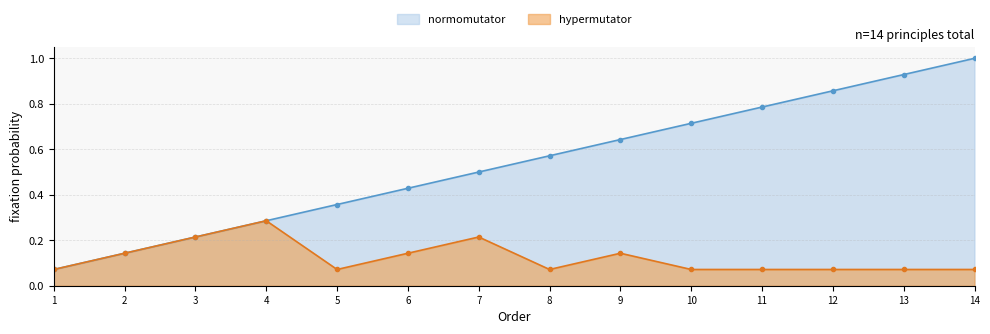

Count the number of data series in this chart.

2